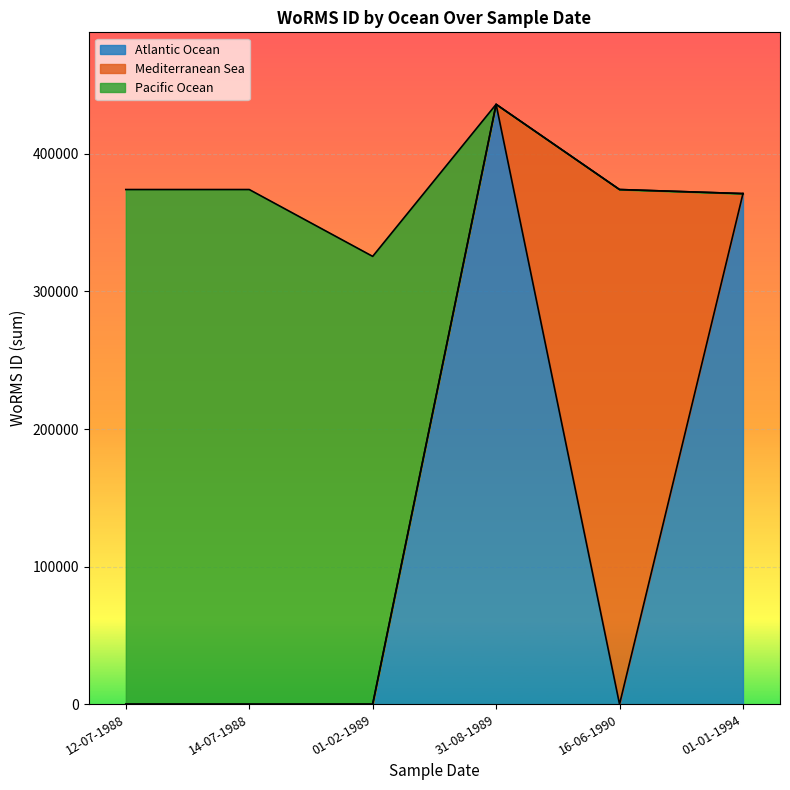

Does the chart display data point markers on the line(s)?

No